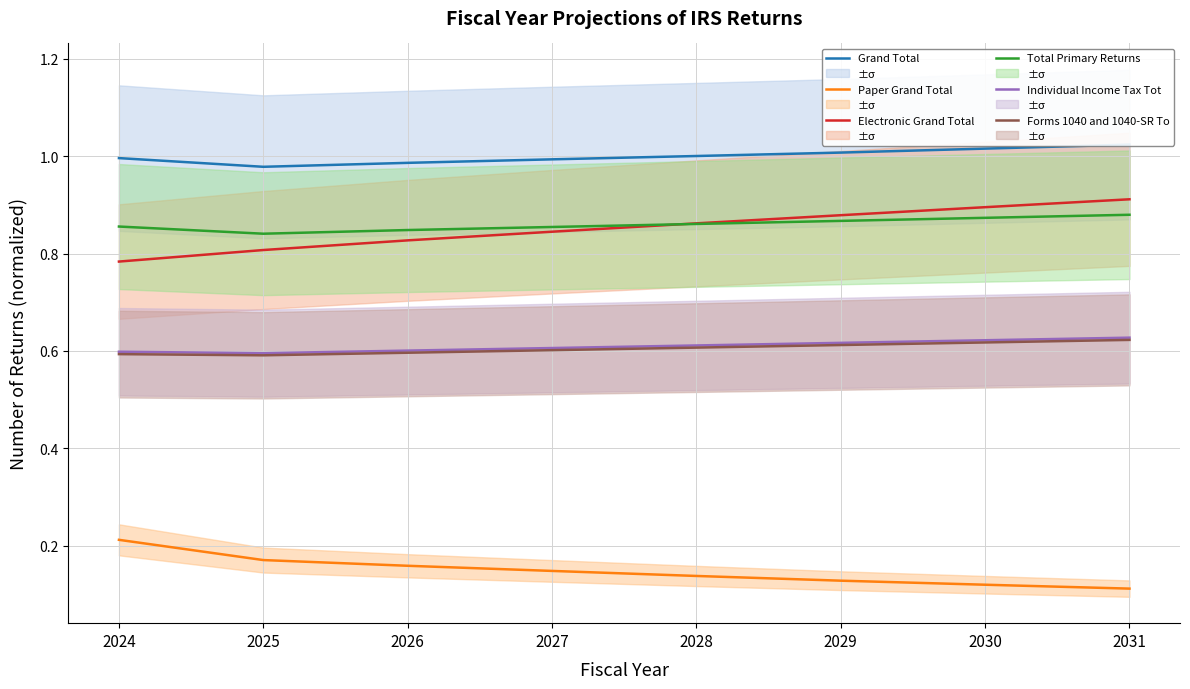

At 2025, list the series in order from smallest to largest.

Paper Grand Total, Forms 1040 and 1040-SR To, Individual Income Tax Tot, Electronic Grand Total, Total Primary Returns, Grand Total